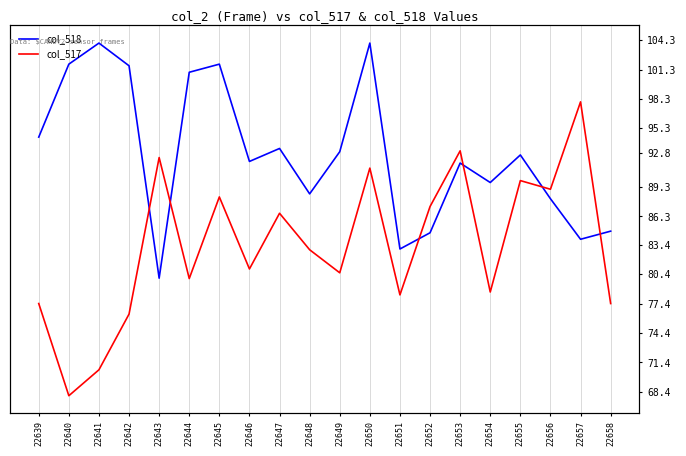

What is the spread (max minus min) of values at 22647?

6.6